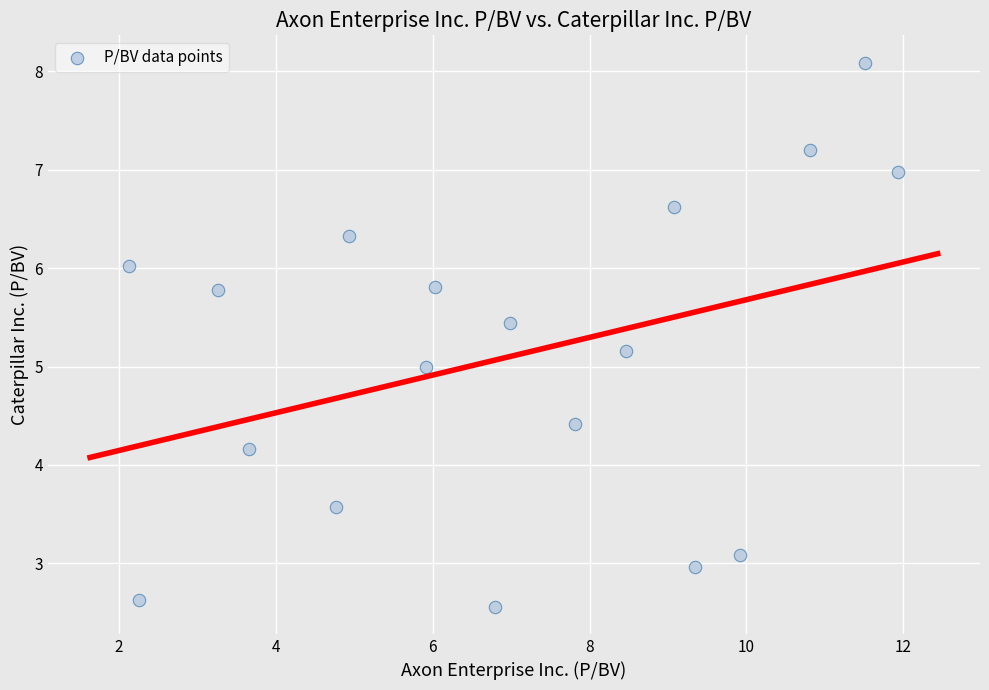

What is the range of Y values (max minus min)?

5.5